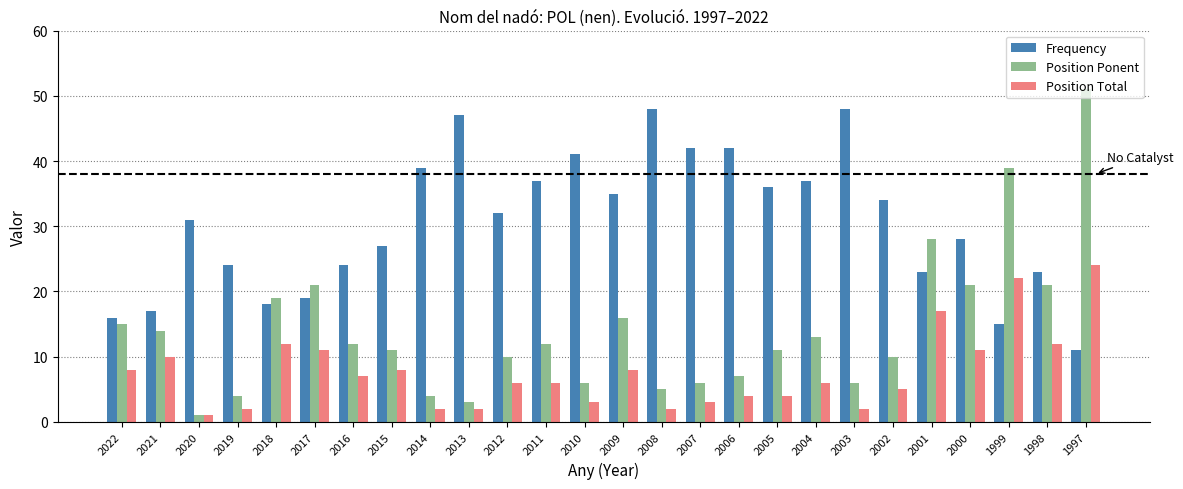

Where does the Position Total series first go above 6?

2022